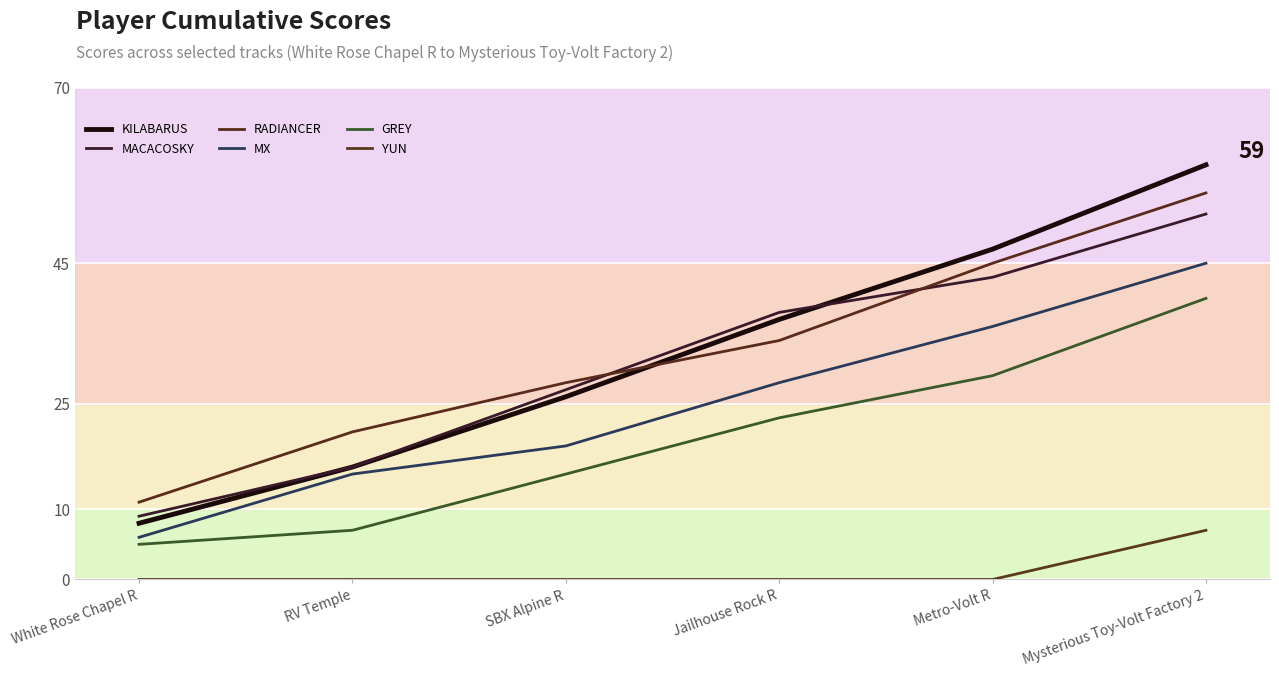

The YUN series shows 0 at SBX Alpine R. True or false?

True